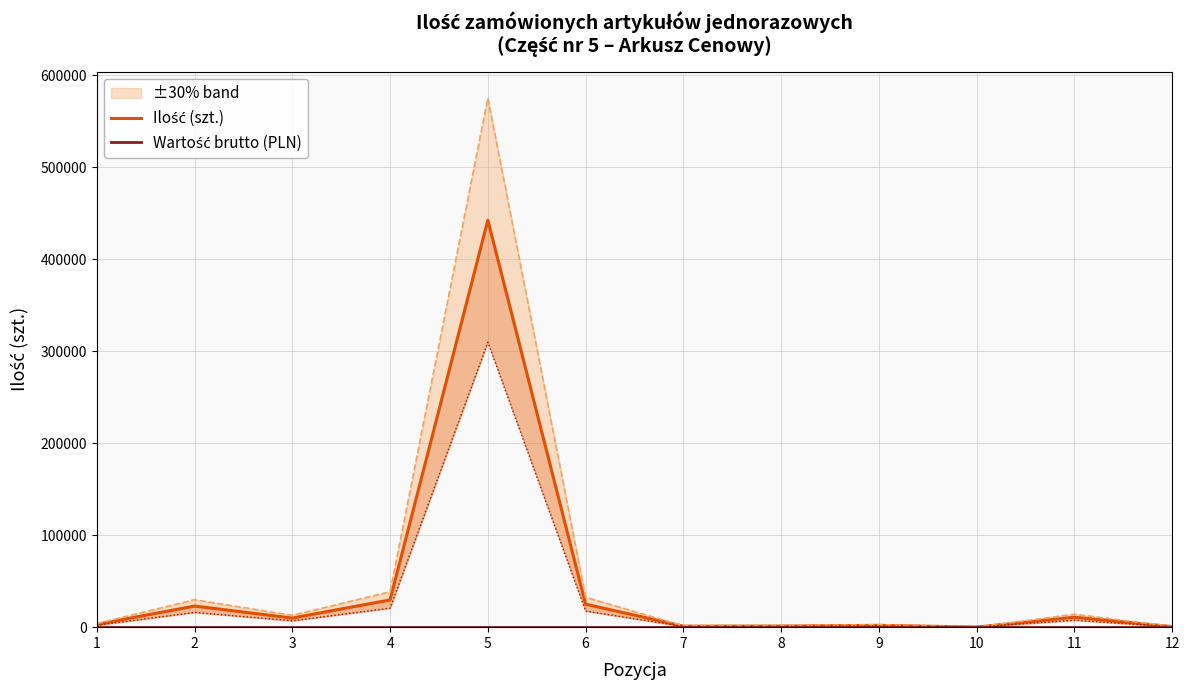

Between 8 and 4, which is larger?

4